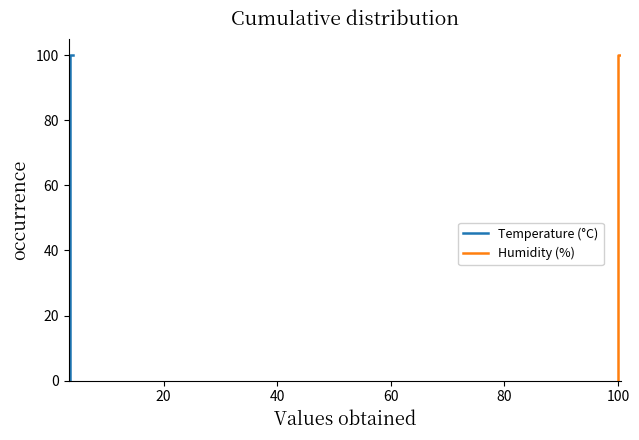

Reading left to right, list all the values displayed in this chart.

temperature: 3.6	3.6	3.6	3.6	3.6	3.6	3.6	3.6	3.6	3.6	3.6	3.6	3.6	3.6	3.6	3.6	3.6	3.6	3.6	3.6
humidity: 99.9	99.9	99.9	99.9	99.9	99.9	99.9	99.9	99.9	99.9	99.9	99.9	99.9	99.9	99.9	99.9	99.9	99.9	99.9	99.9